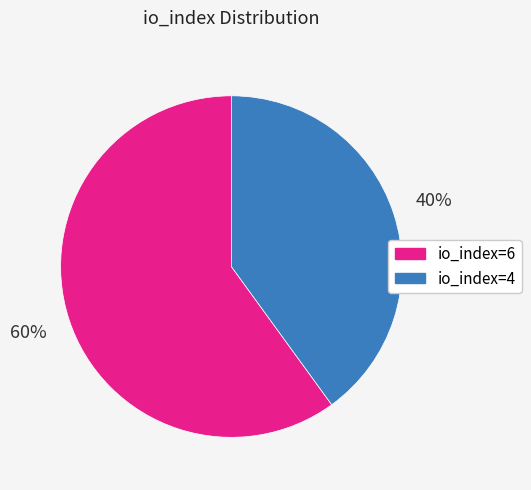

To the nearest percent, what is the difference between the largest and smallest slice percentages?

20%